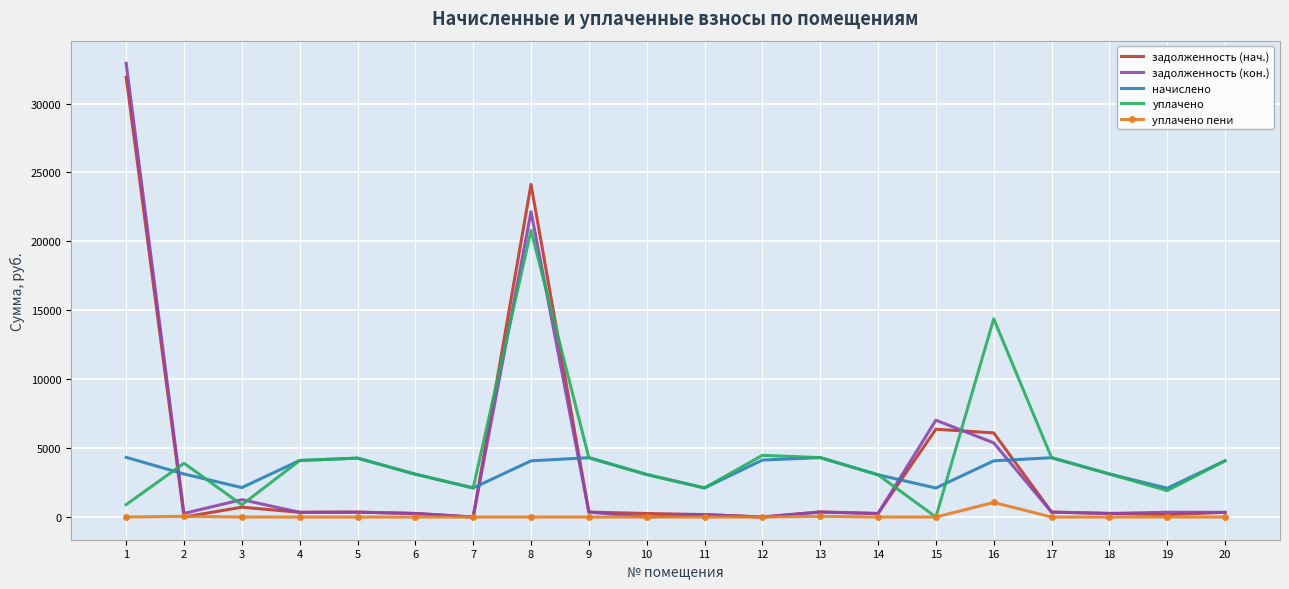

Is the value of задолженность (нач.) at 1 greater than the value of уплачено at 4?

Yes